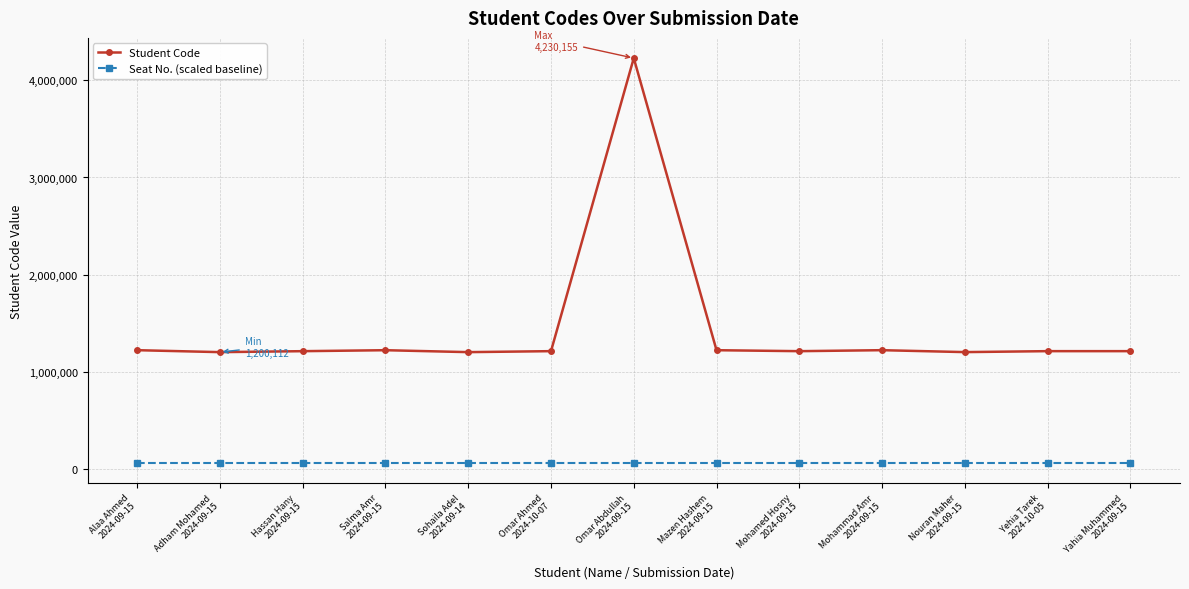

True or false: Seat No. (scaled baseline) and Student Code intersect in this chart.

False